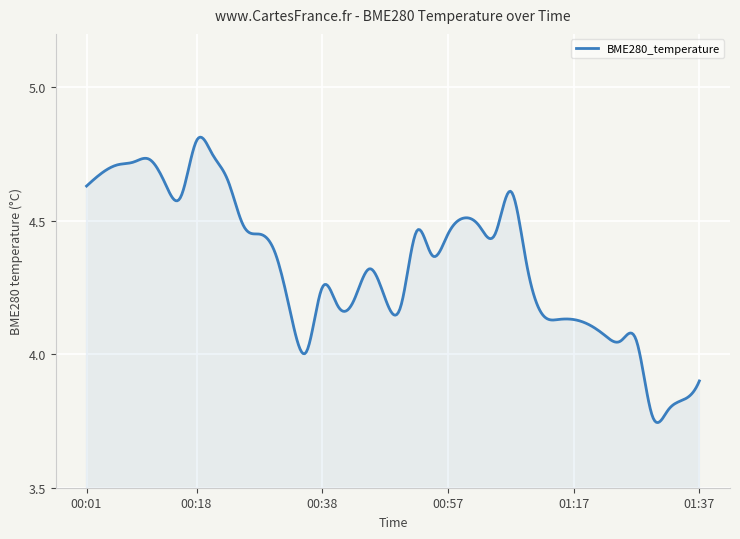

How many distinct data groups are displayed?

1